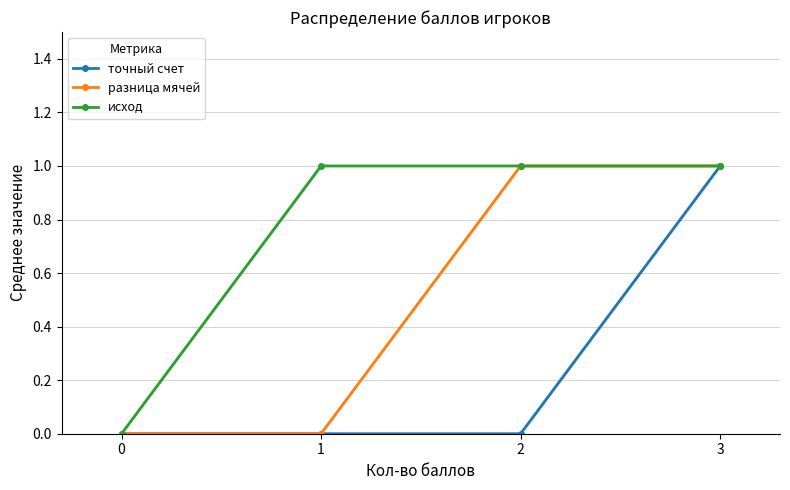

Which series has the largest total across all categories?

исход